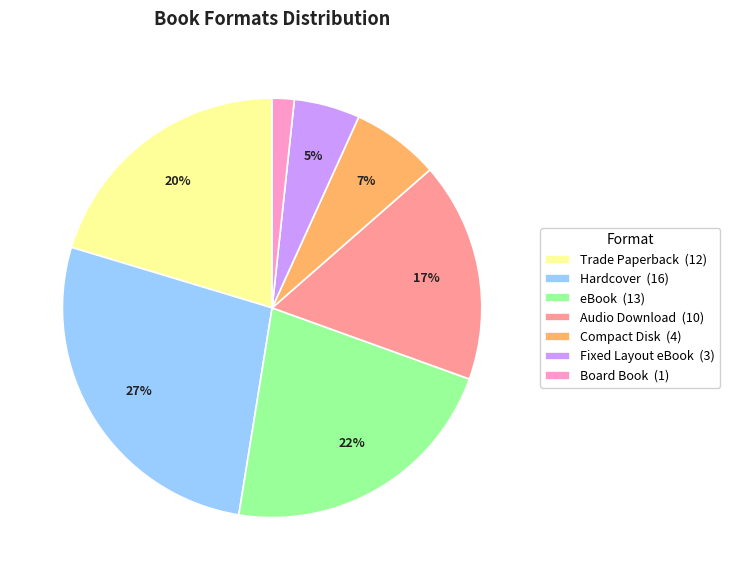

The Board Book slice represents 2% of the pie. True or false?

True